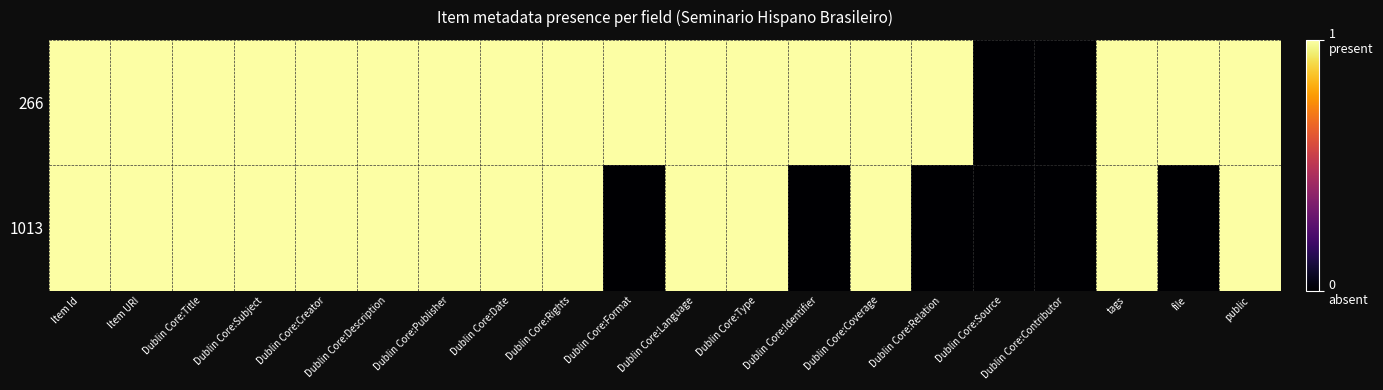

Which series has the largest total across all categories?

266